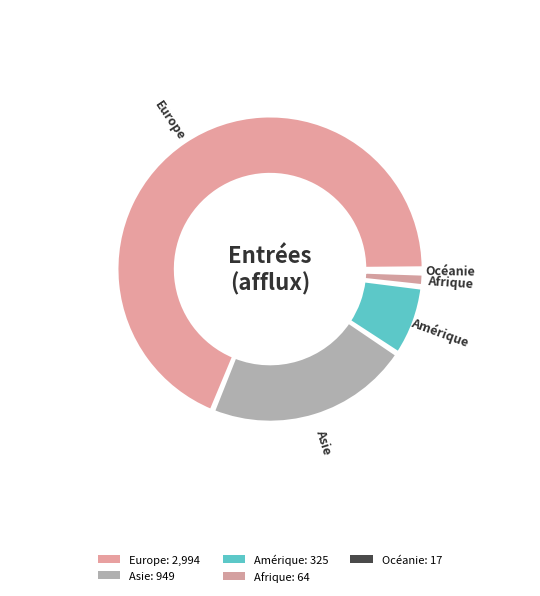

Combined, do Asie and Europe account for over 50%?

Yes